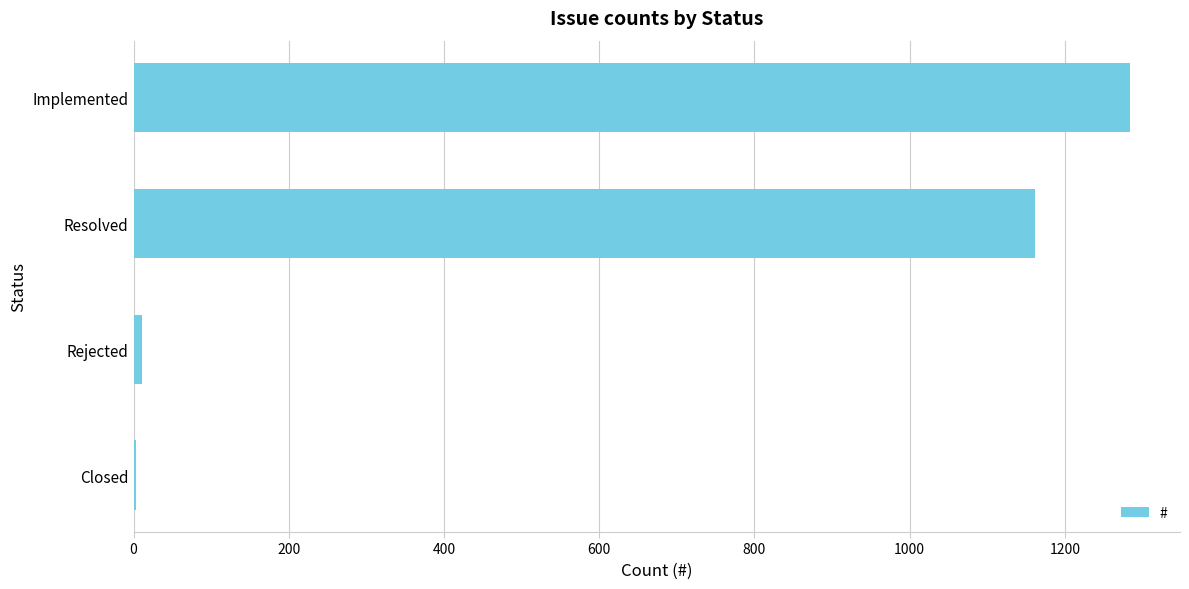

Are the bars horizontal?

Yes